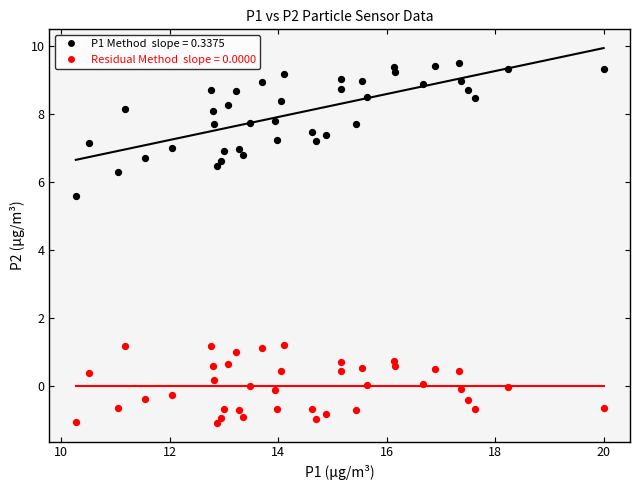

Across all data points, what is the range of Y values (max minus min)?

10.6